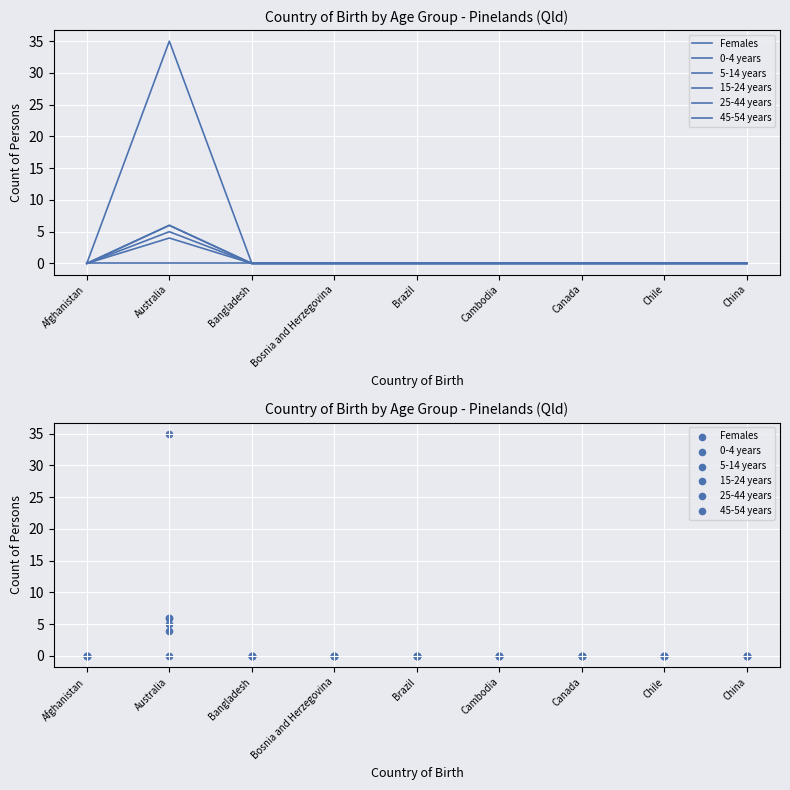

Which series has the largest Y range (max minus min)?

Females